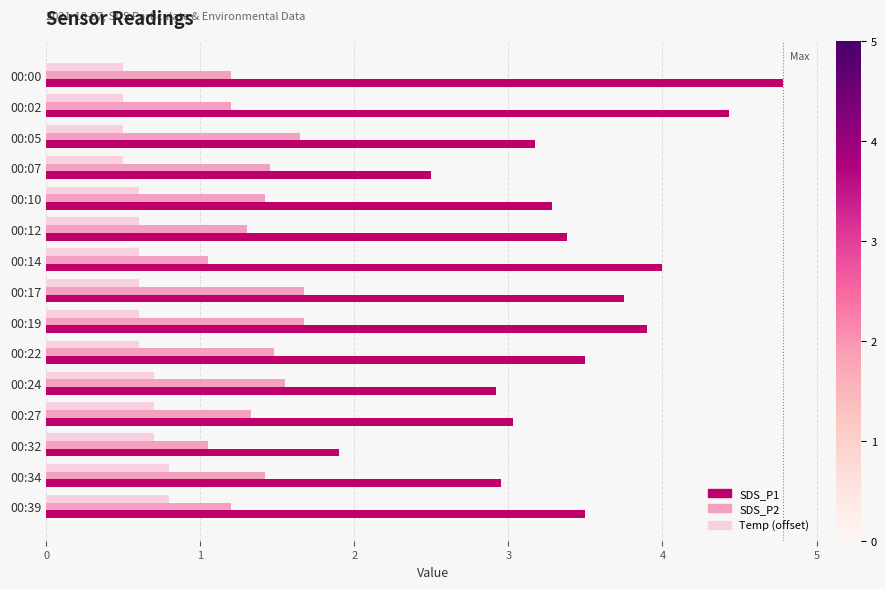

The value of Temp (offset) at 00:12 is 0.2. True or false?

False